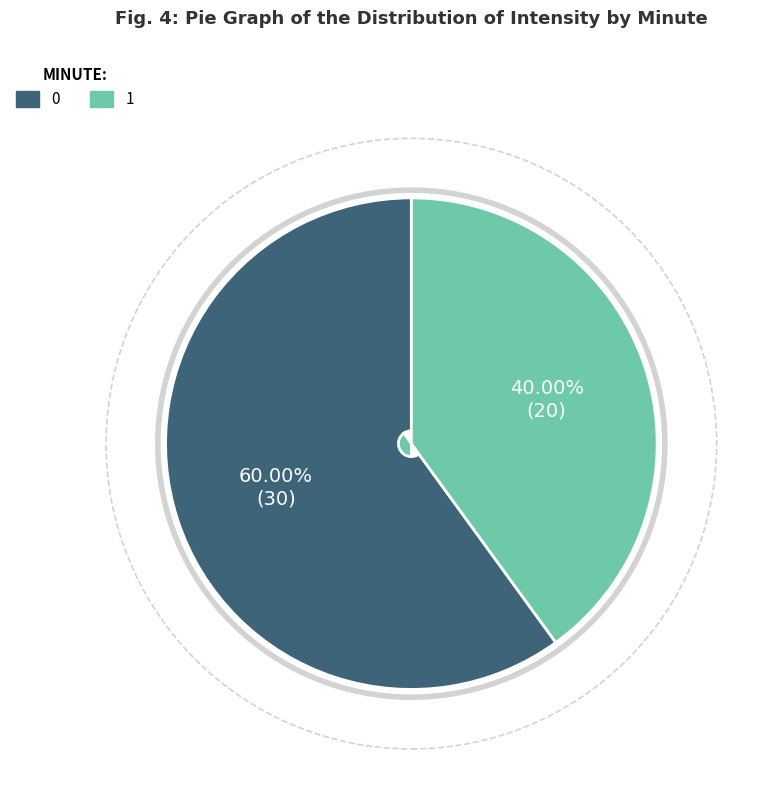

Is there a majority slice in this chart?

Yes